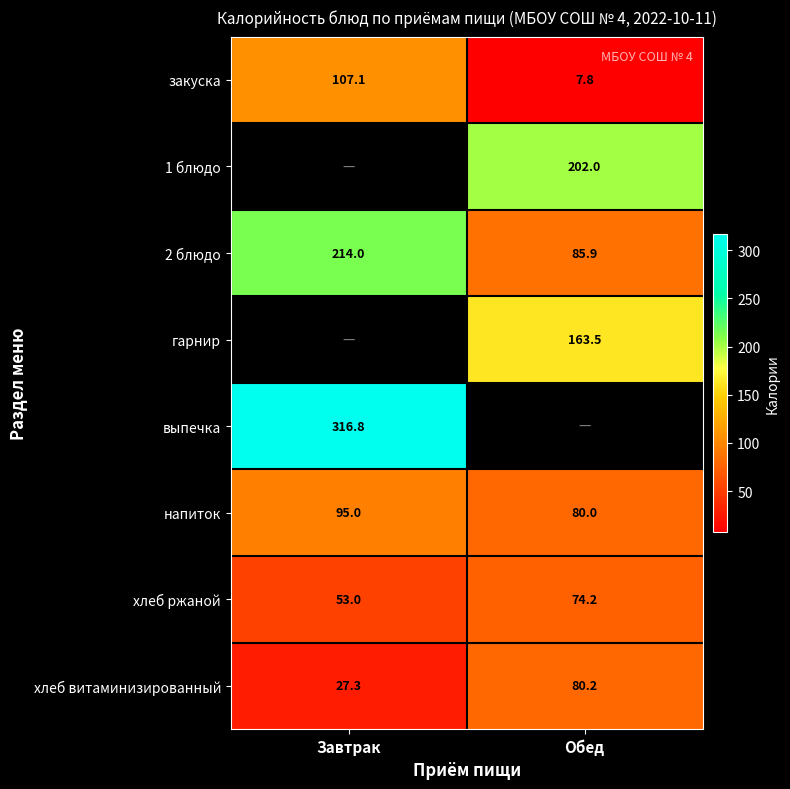

True or false: закуска has a value of 13.2 at Обед.

False